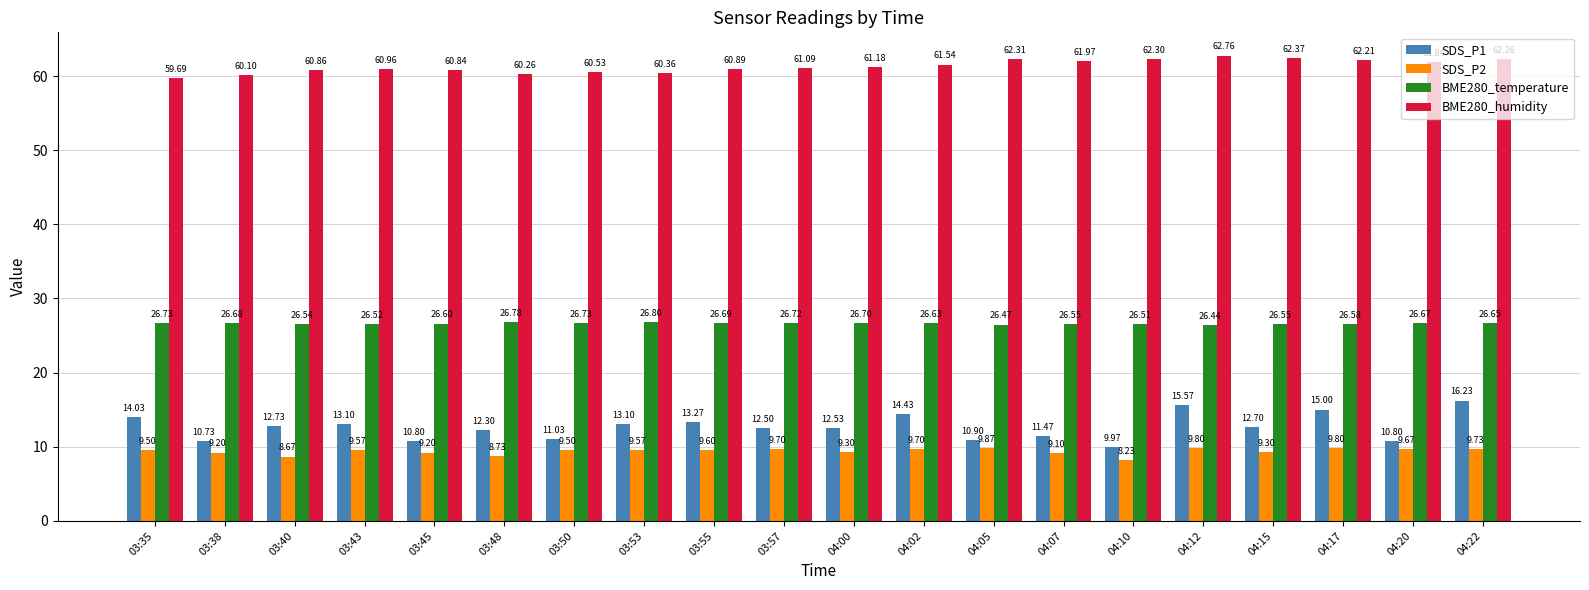

What is the total value across all series at 04:20?

109.0